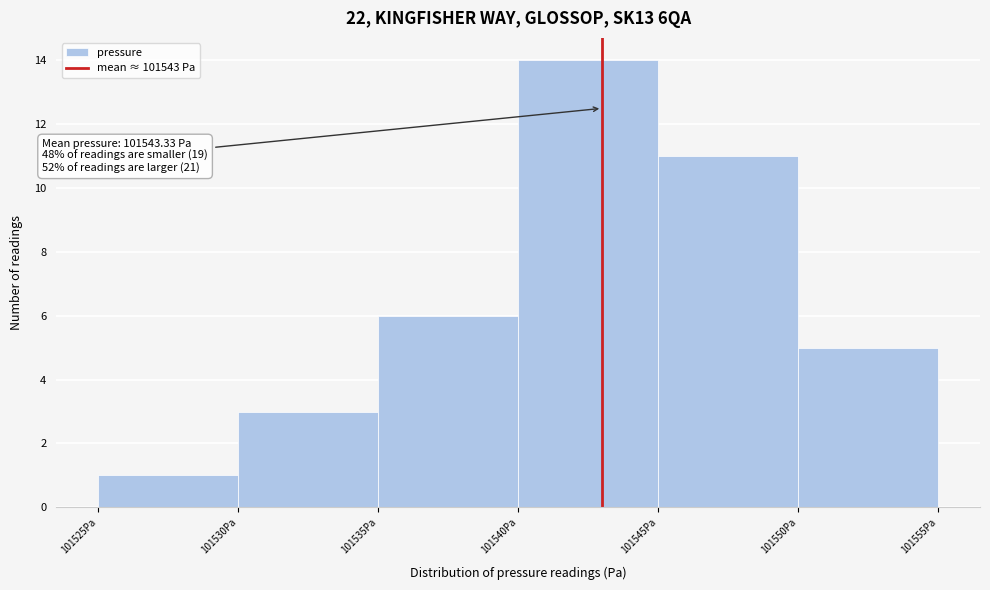

Over which range of the x-axis is the bar tallest?

101540 to 101545